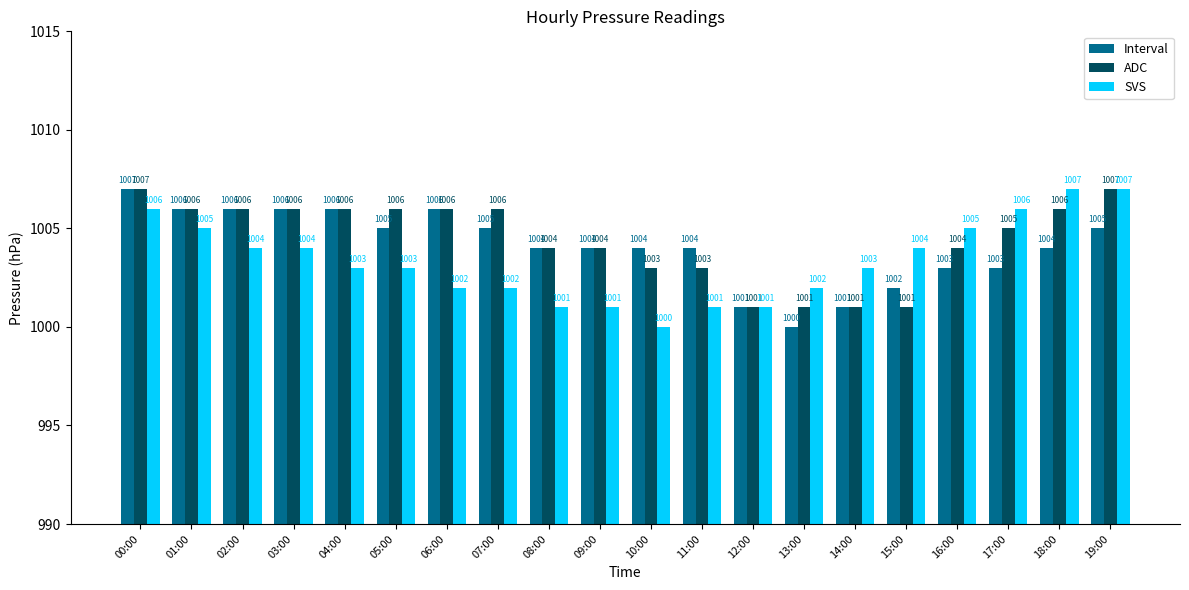

At 17:00, list the series in order from smallest to largest.

Interval, ADC, SVS